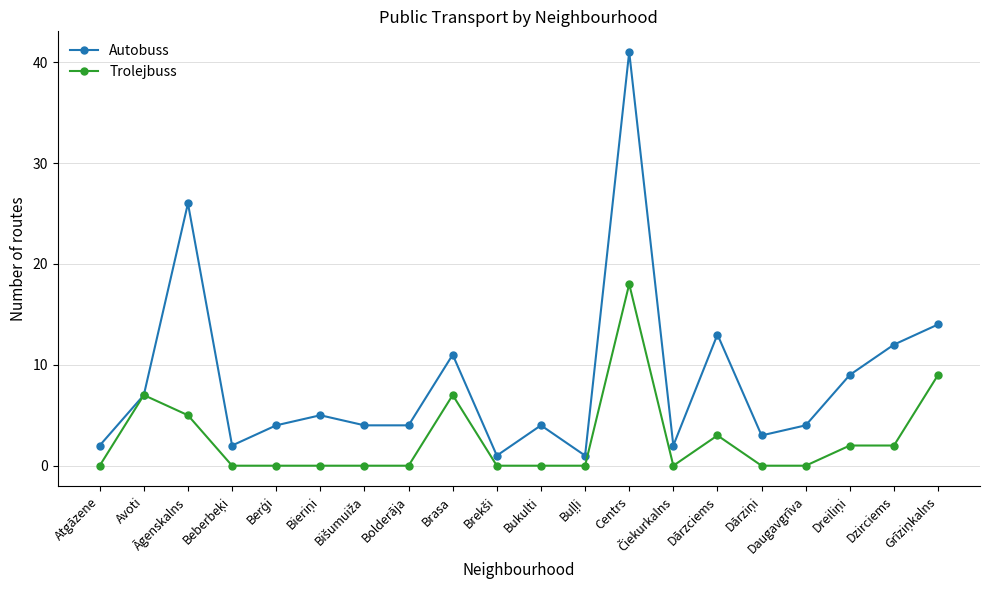

What is the label of the 6th point from the right?

Dārzciems